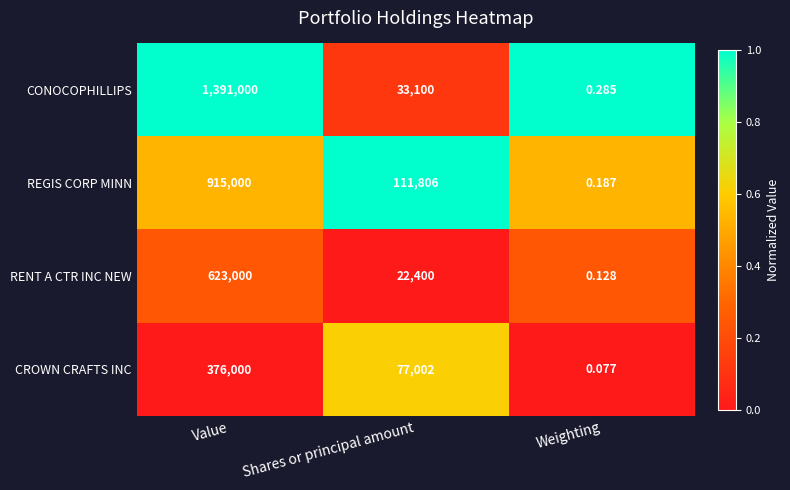

Where is CONOCOPHILLIPS nearest to the value 695500?

Shares or principal amount